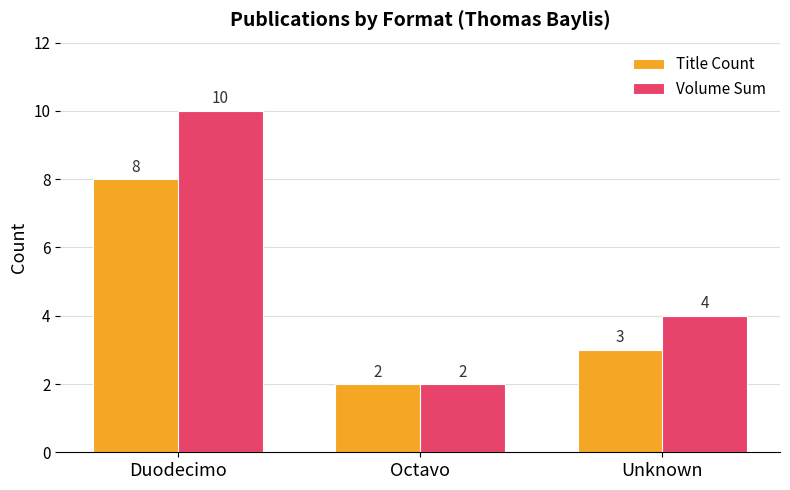

What is the difference between the second highest and minimum values in the Title Count series?

1